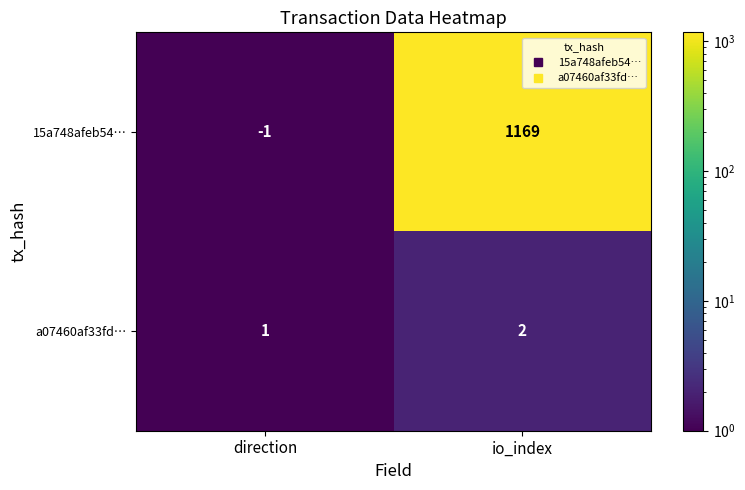

Which series has the largest range (max minus min)?

15a748afeb54…